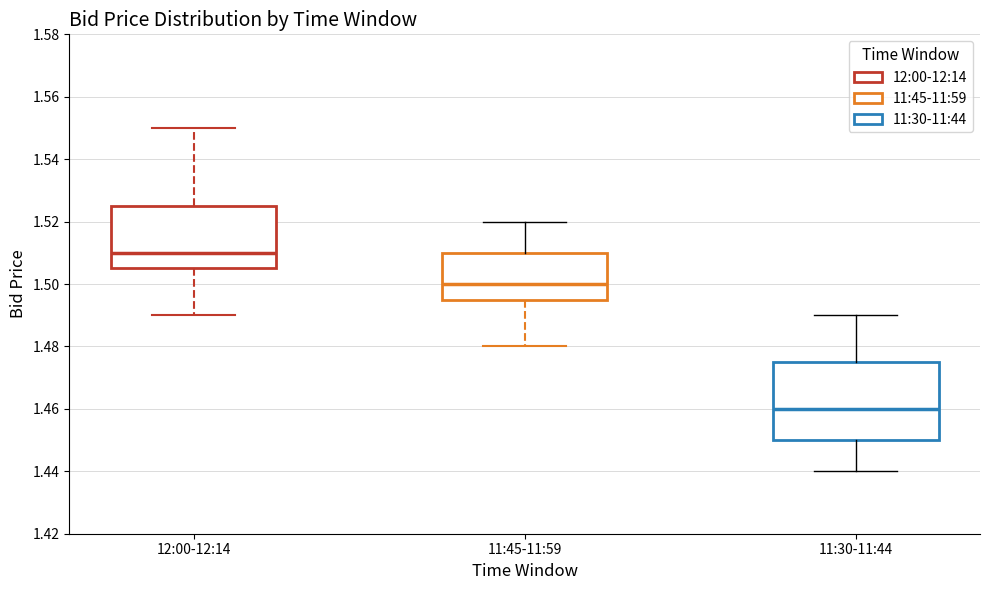

Where does the lower whisker of the box for 12:00-12:14 end on the y-axis? The values are not printed on the chart, so give them approximately, as read against the axis.

1.490